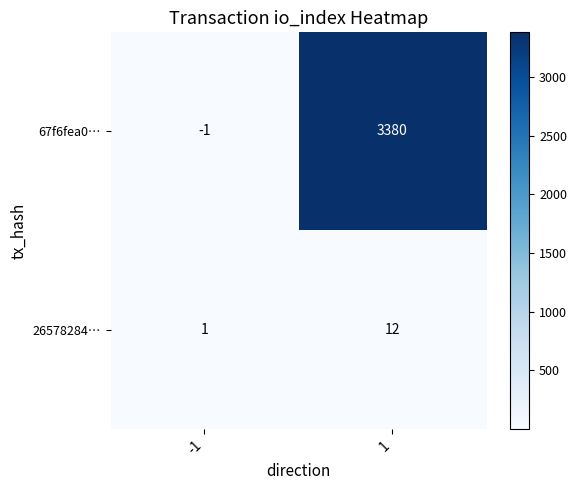

Which series has the largest total across all categories?

67f6fea0…